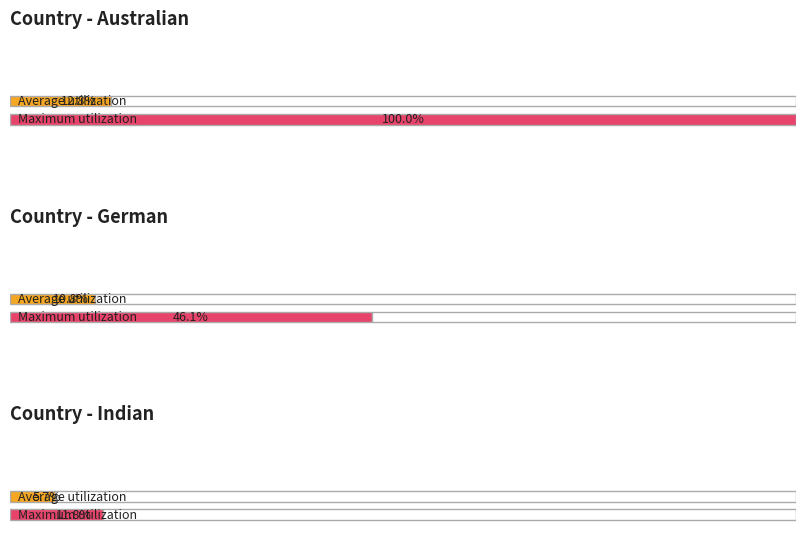

How many distinct data groups are displayed?

2